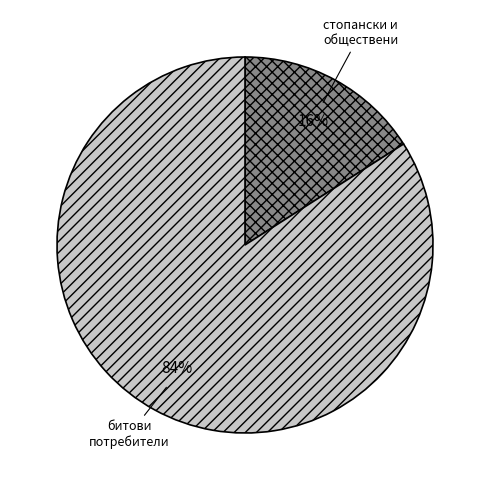

To the nearest percent, what is the difference between the largest and smallest slice percentages?

68%